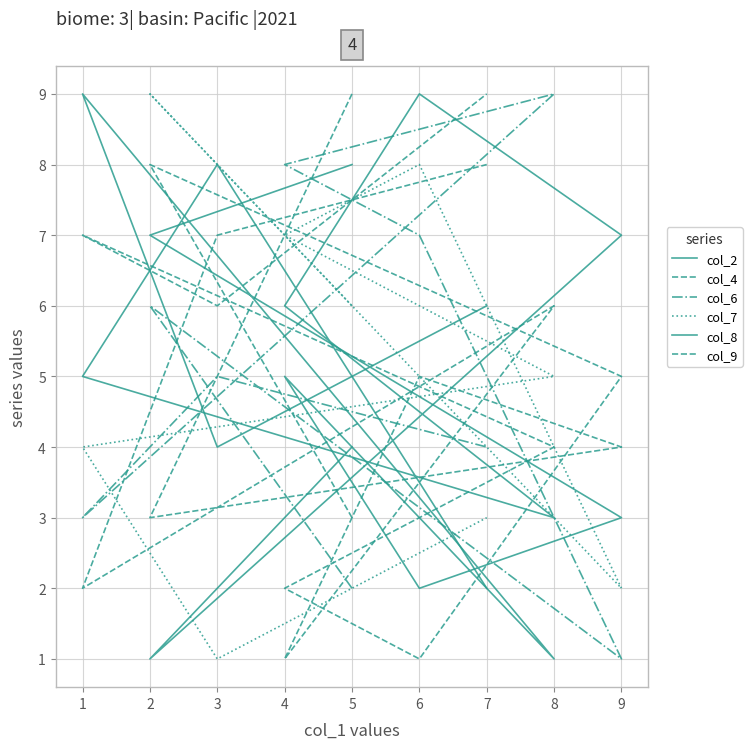

What is the maximum value for col_2?

9